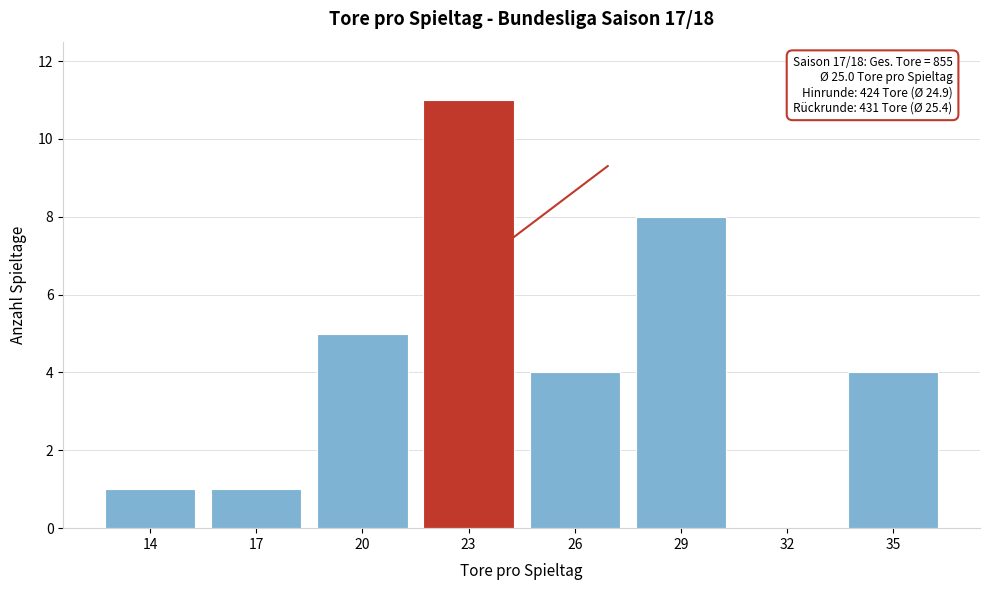

Reading left to right, extract all data points from this chart.

14=1	17=1	20=5	23=11	26=4	29=8	32=0	35=4